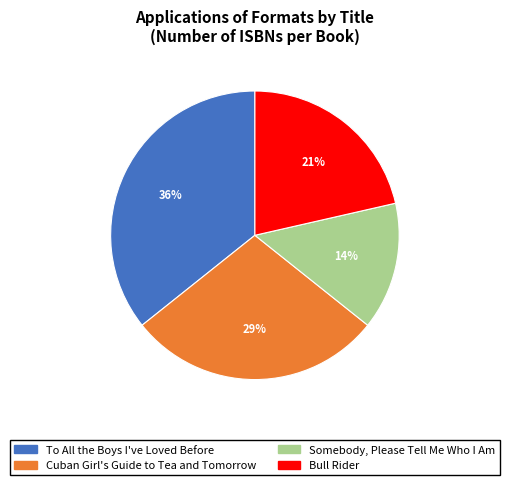

Does any single category account for the majority?

No